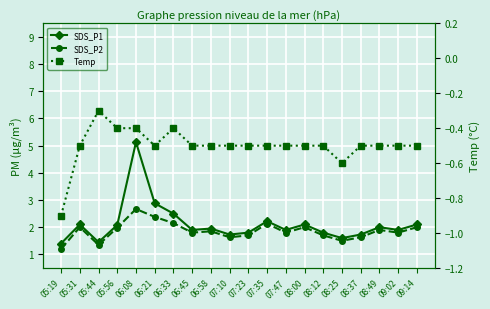

What are all the series names shown in the legend?

SDS_P1, SDS_P2, Temp